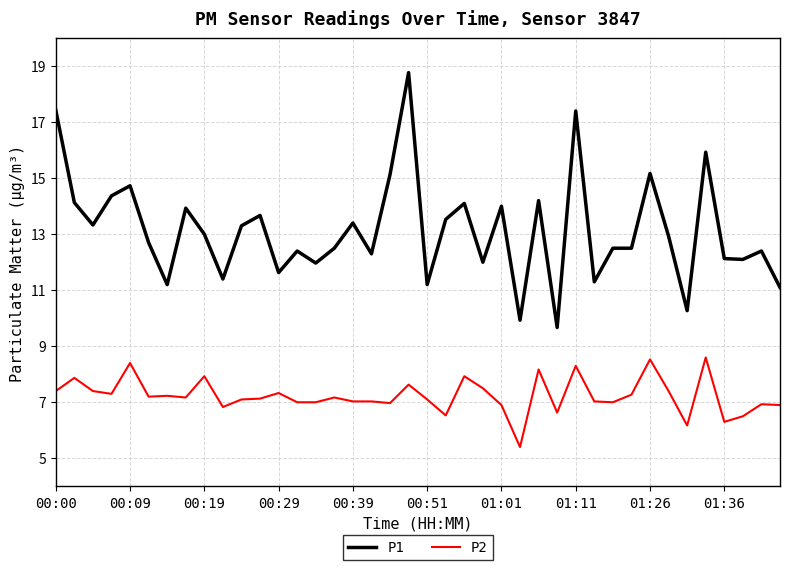

What is the greatest value displayed?

18.8